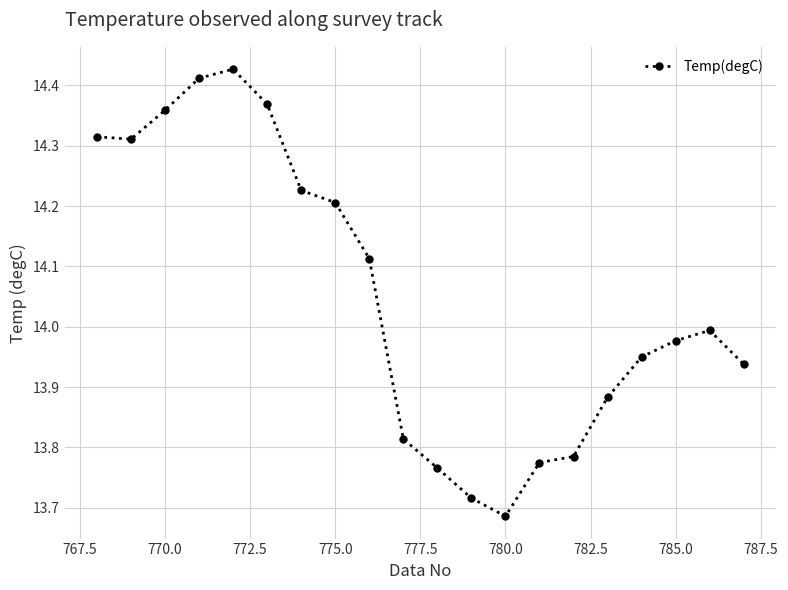

How many interior local peaks (higher than both neighbors) does the data have?

2